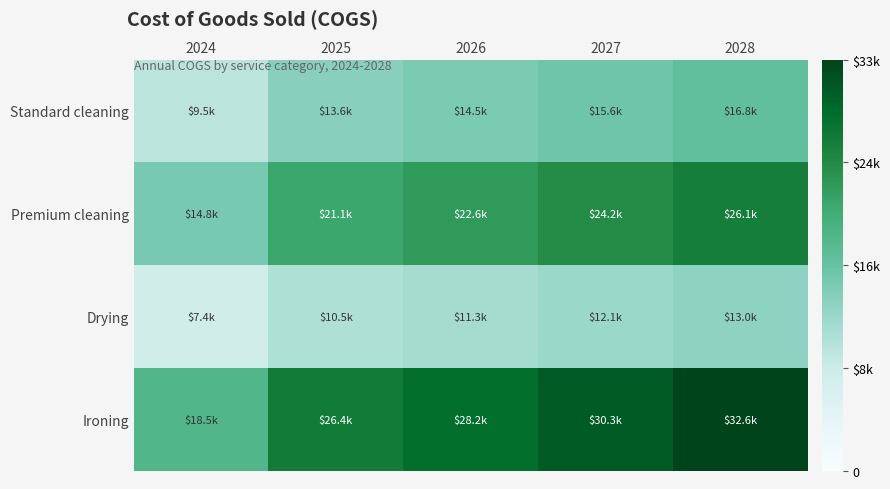

Which series has the largest range (max minus min)?

Ironing